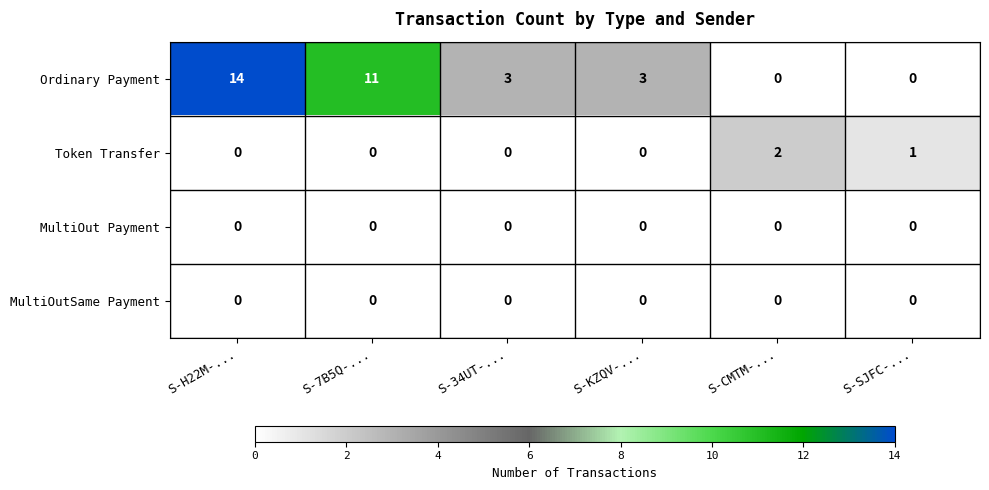

What is the spread (max minus min) of values at S-7B5Q-...?

11